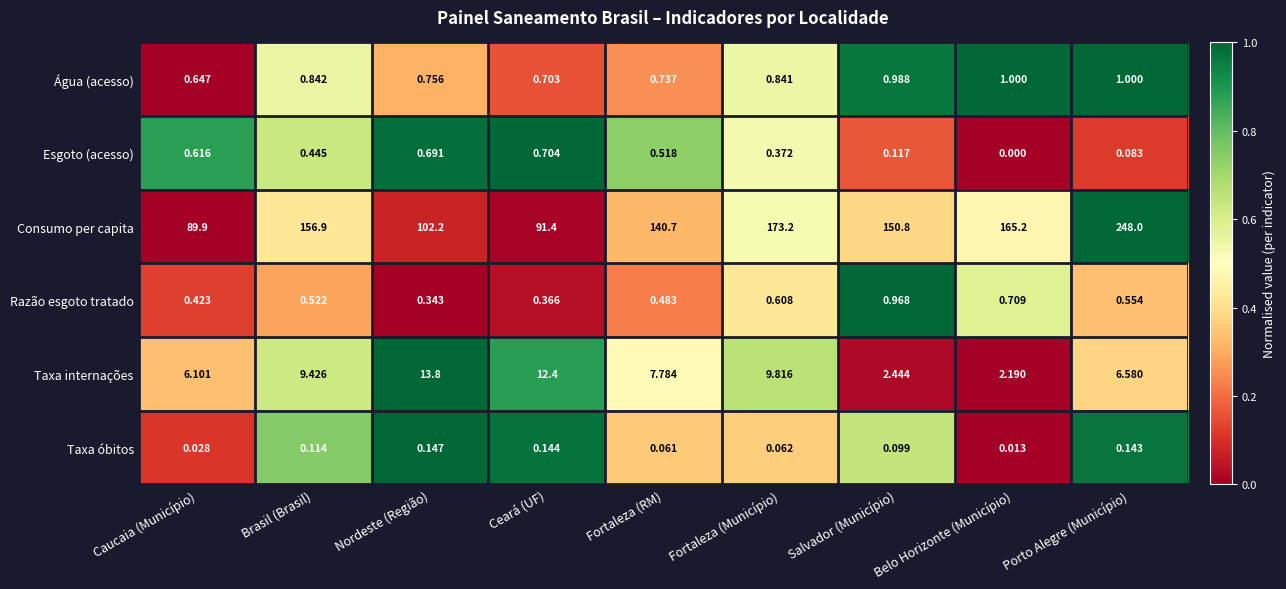

What is the difference between the highest and lowest values at Caucaia (Município)?

89.9